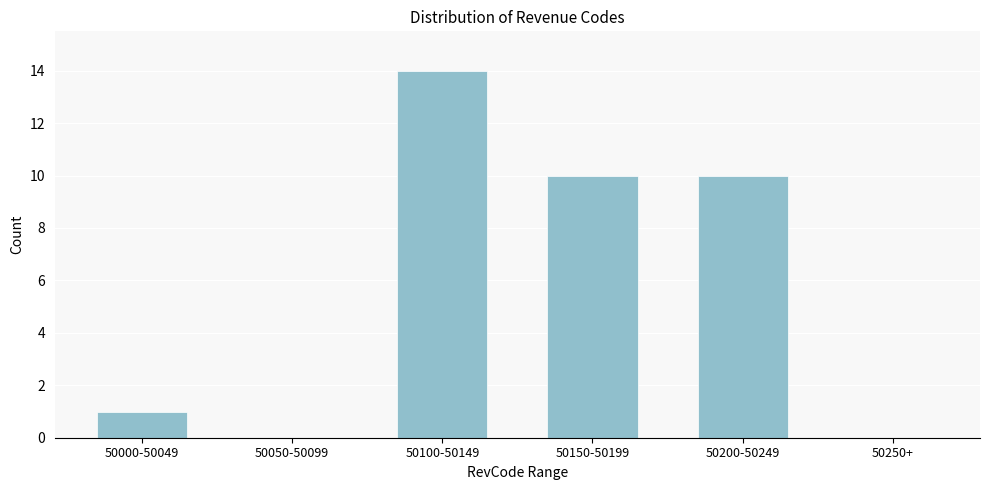

Reading left to right, transcribe all the data shown in this chart.

50000-50049=1	50050-50099=0	50100-50149=14	50150-50199=10	50200-50249=10	50250+=0